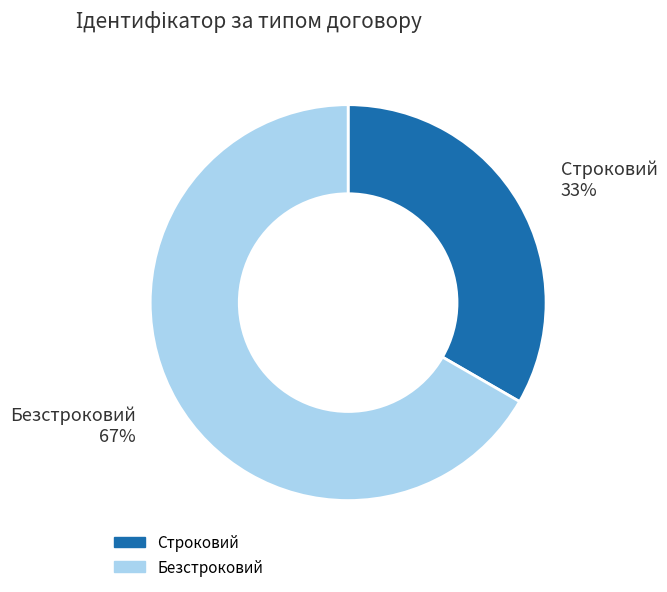

Which category has the smallest portion of the pie?

Строковий